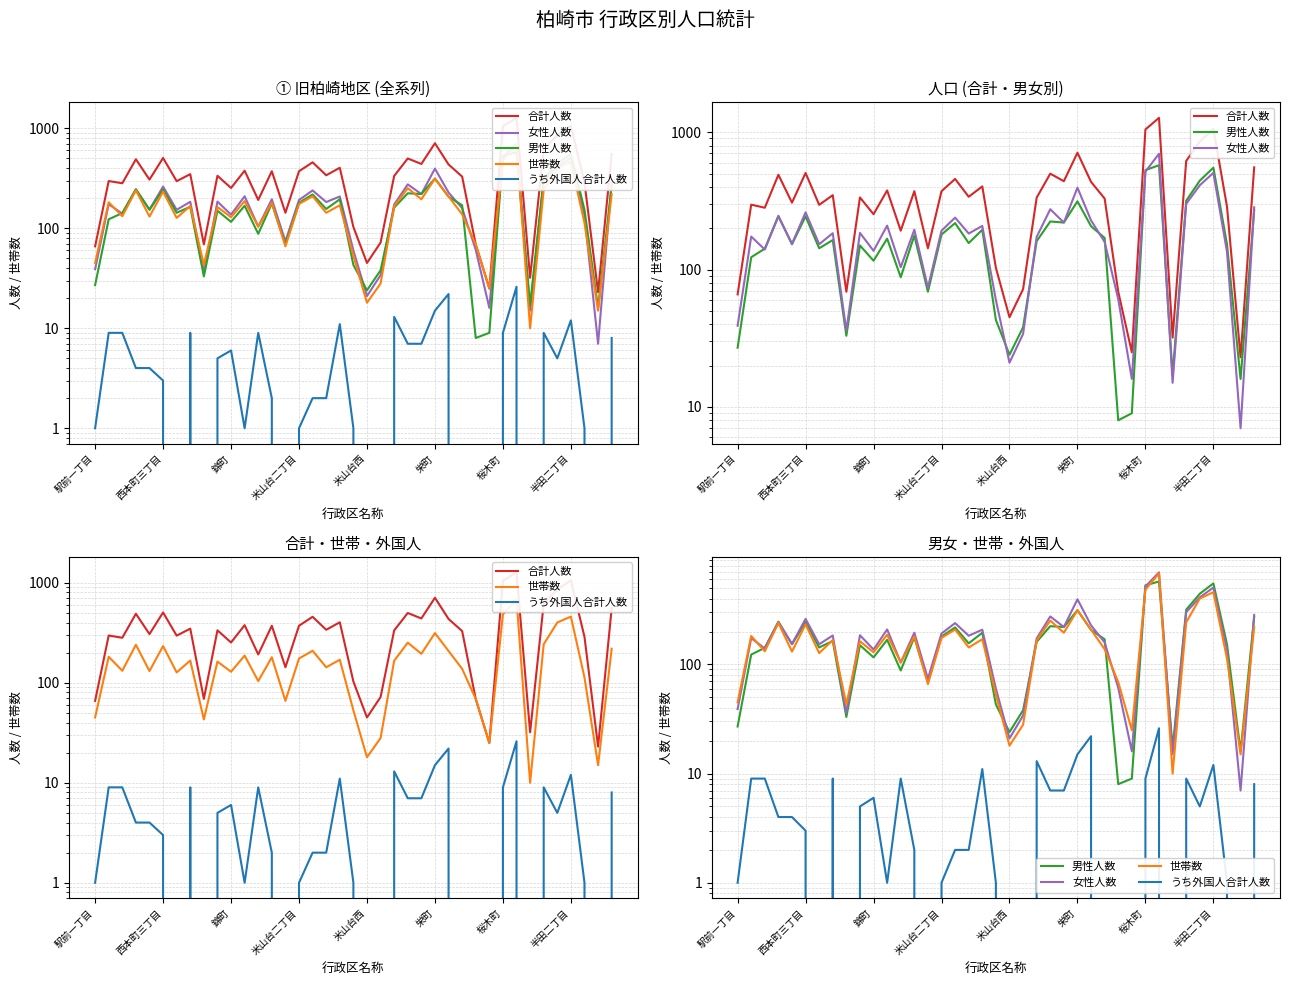

True or false: 合計人数 and 女性人数 intersect in this chart.

False